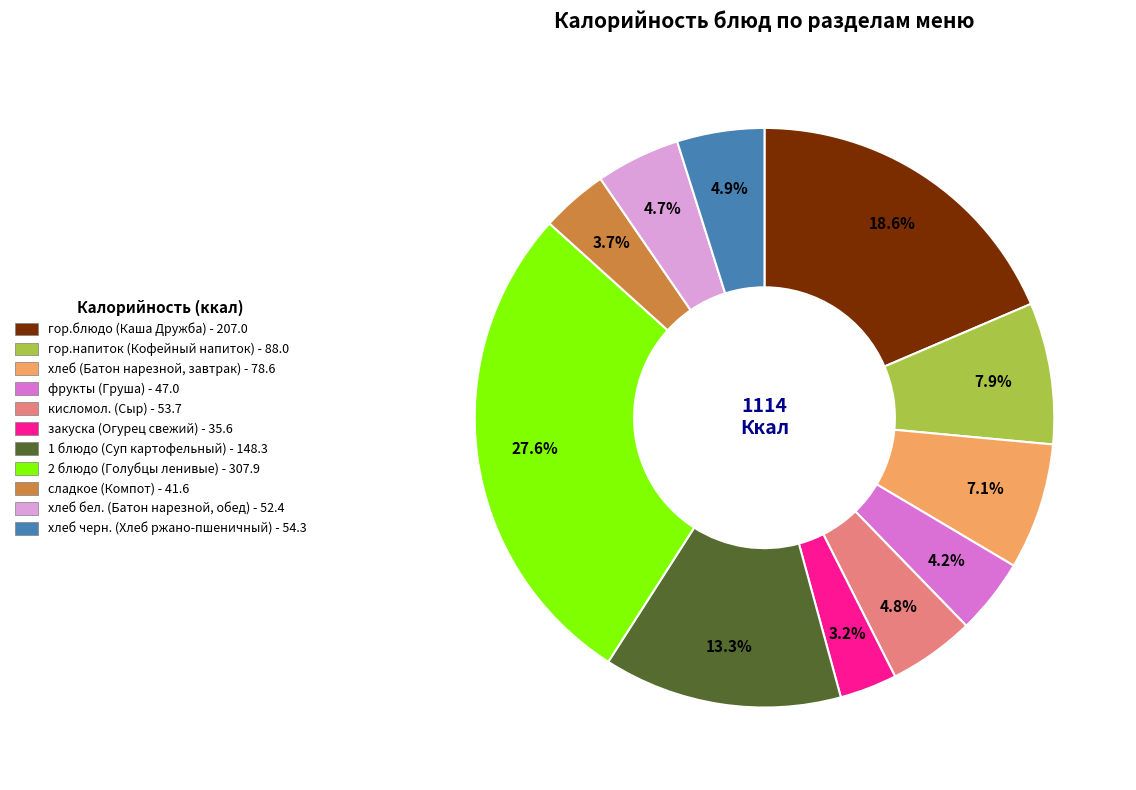

Count the number of slices in the pie.

11